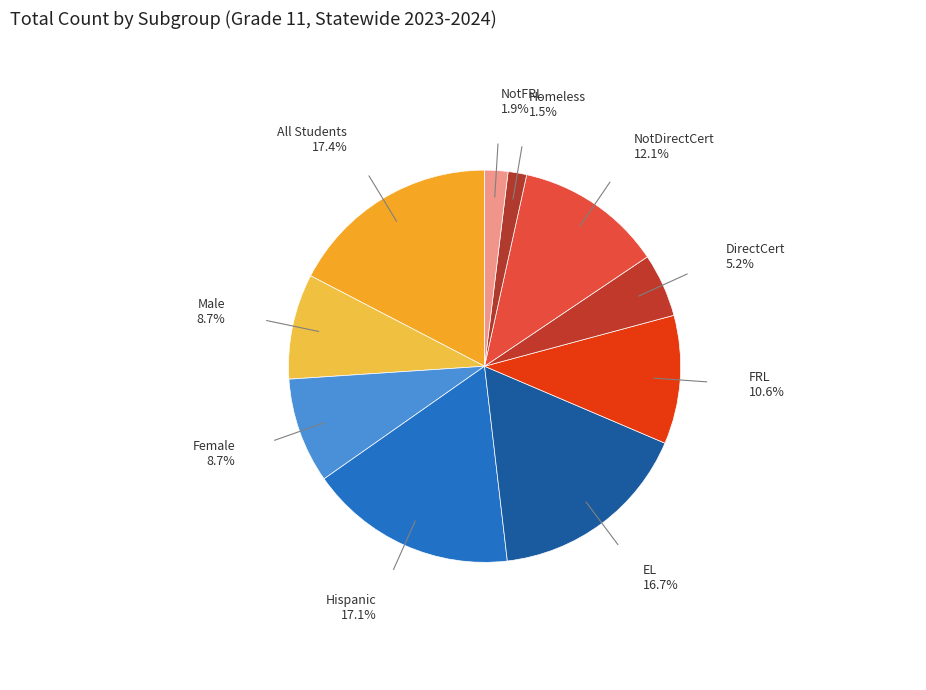

How many segments does this pie chart have?

10